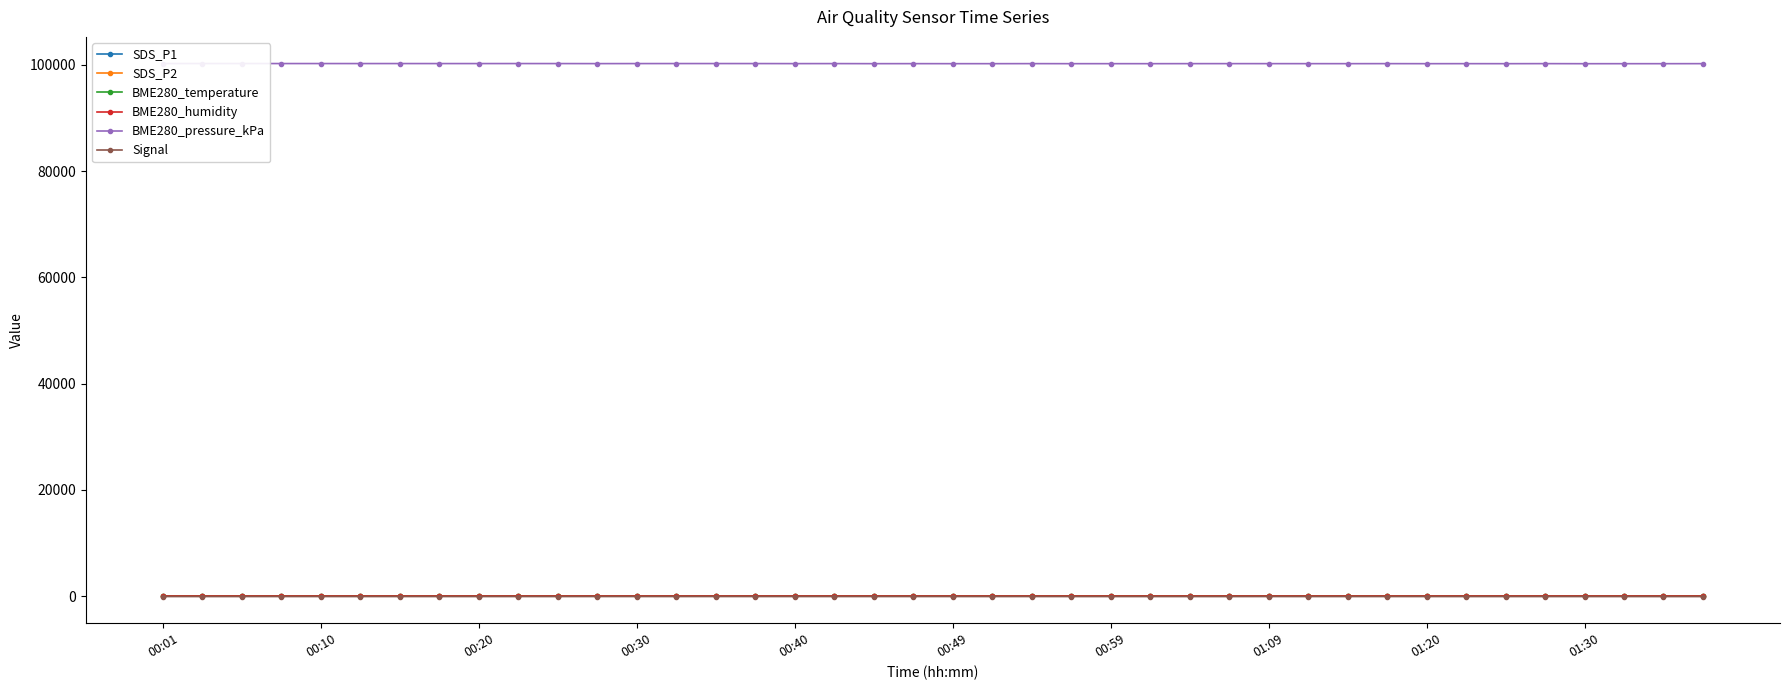

What is the difference between the maximum and minimum values in the SDS_P1 series?

4.0